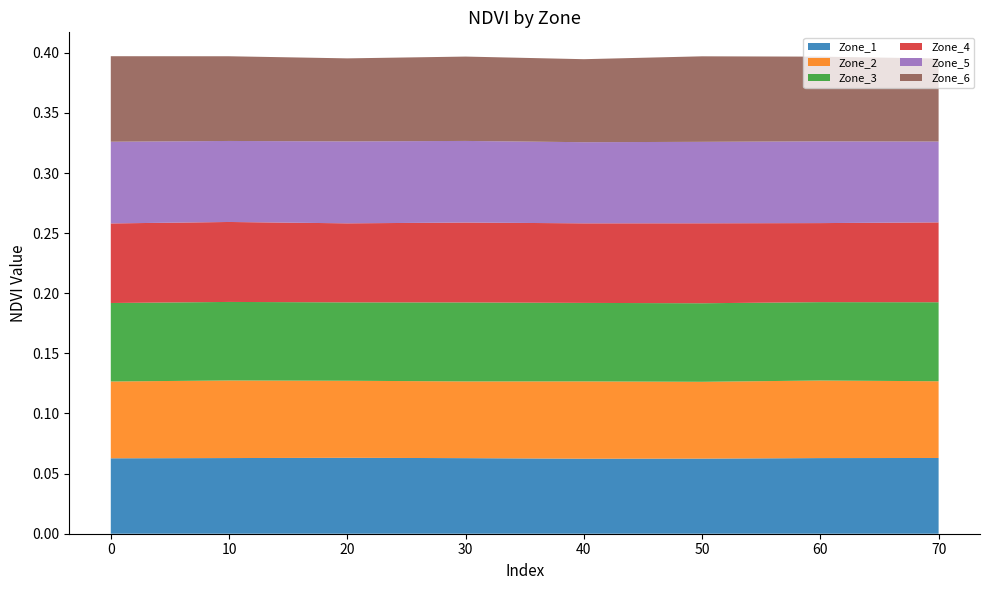

Reading right to left, what are all the values shown in this chart?

Zone_1: 70=0.1	60=0.1	50=0.1	40=0.1	30=0.1	20=0.1	10=0.1	0=0.1
Zone_2: 70=0.1	60=0.1	50=0.1	40=0.1	30=0.1	20=0.1	10=0.1	0=0.1
Zone_3: 70=0.1	60=0.1	50=0.1	40=0.1	30=0.1	20=0.1	10=0.1	0=0.1
Zone_4: 70=0.1	60=0.1	50=0.1	40=0.1	30=0.1	20=0.1	10=0.1	0=0.1
Zone_5: 70=0.1	60=0.1	50=0.1	40=0.1	30=0.1	20=0.1	10=0.1	0=0.1
Zone_6: 70=0.1	60=0.1	50=0.1	40=0.1	30=0.1	20=0.1	10=0.1	0=0.1